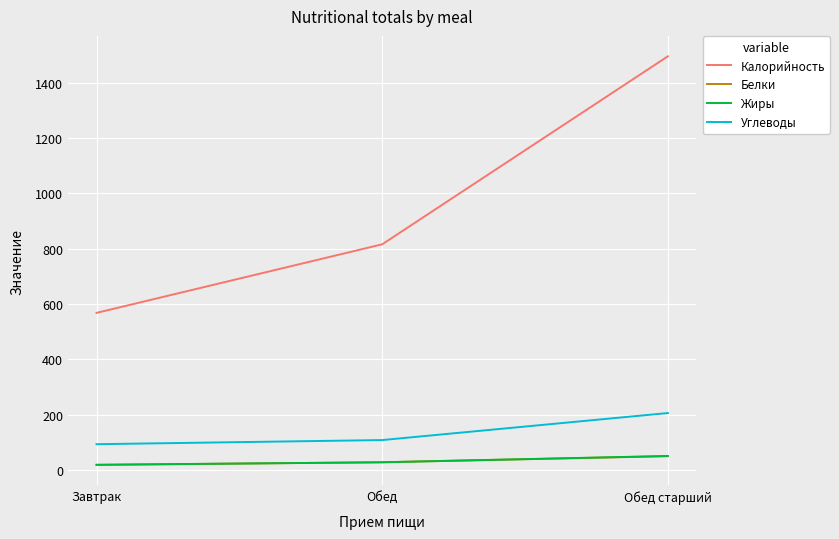

At which category is the sum across all series the highest?

Обед старший